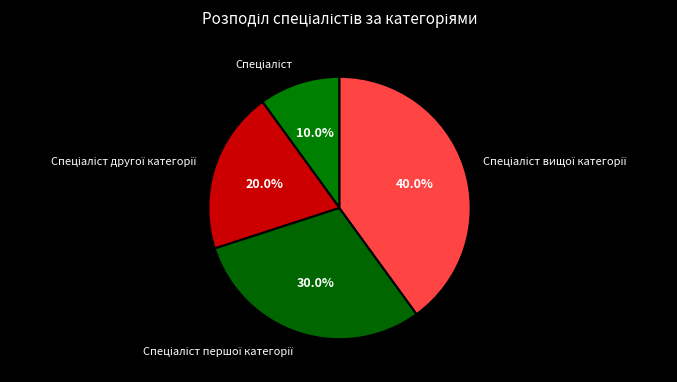

Is there a majority slice in this chart?

No